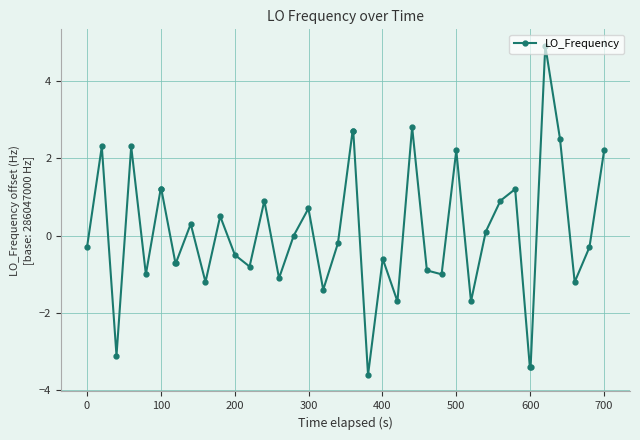

True or false: the data has more than 2 interior local peaks.

True